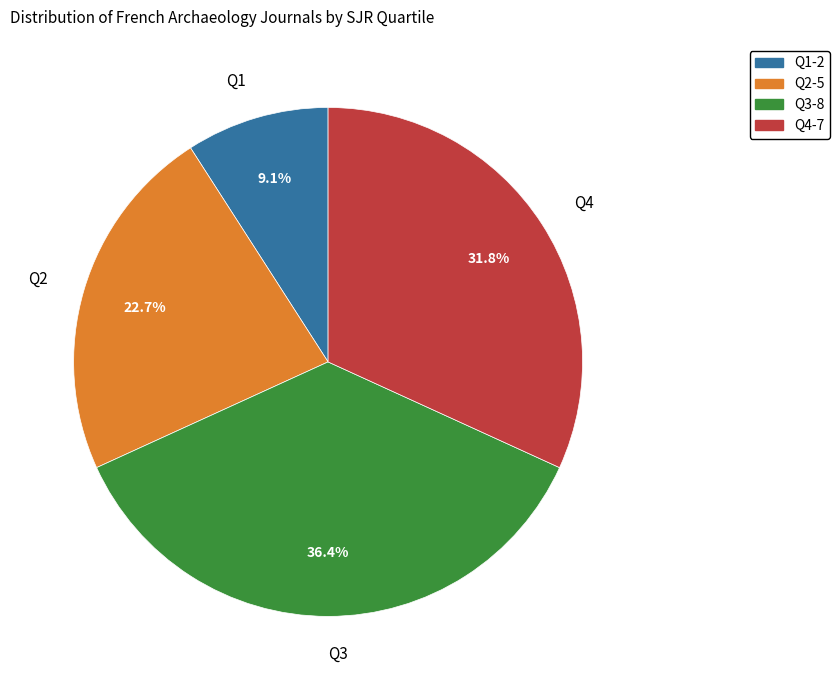

To the nearest percent, what portion does Q3 represent?

36%